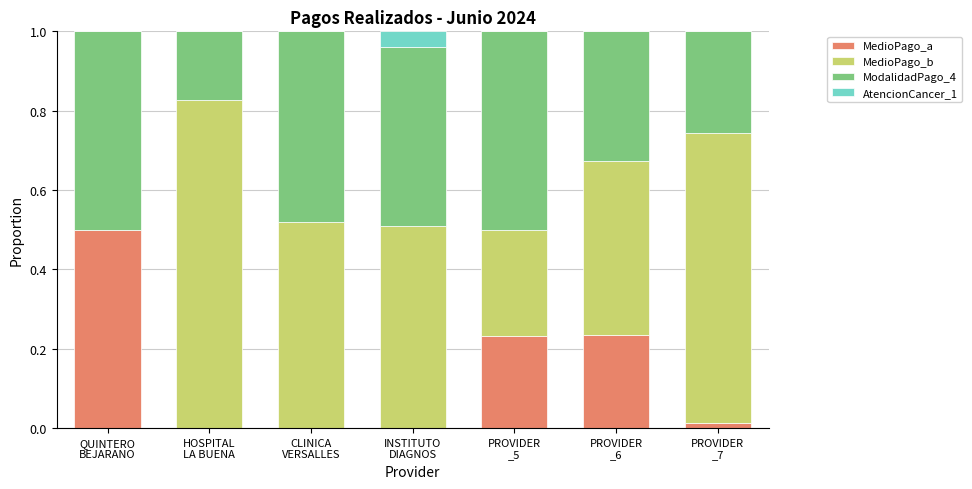

What is the sum of all MedioPago_a values?

1.0